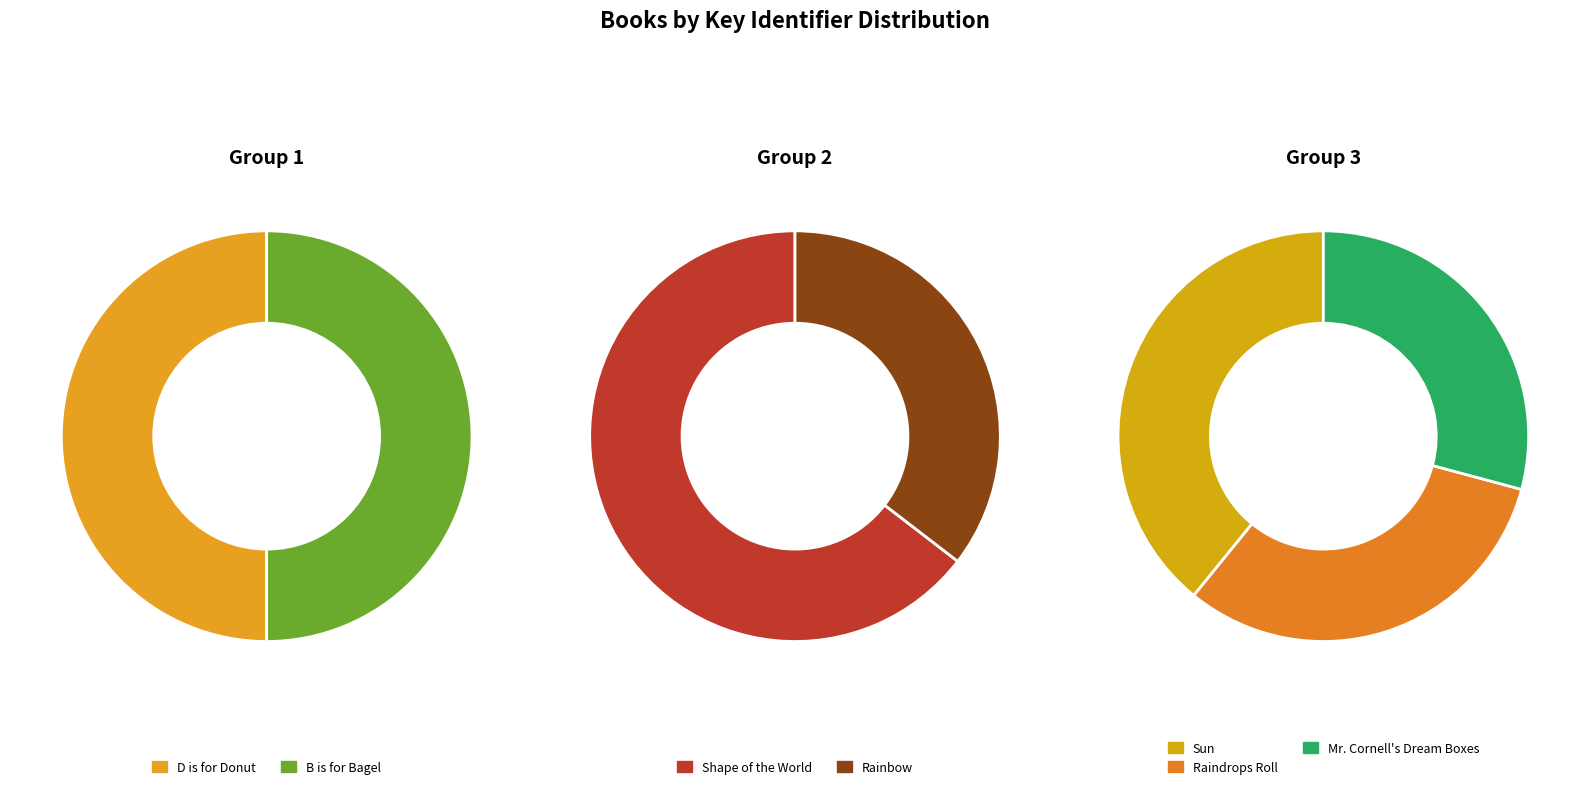

True or false: Rainbow accounts for 9% of the total.

True